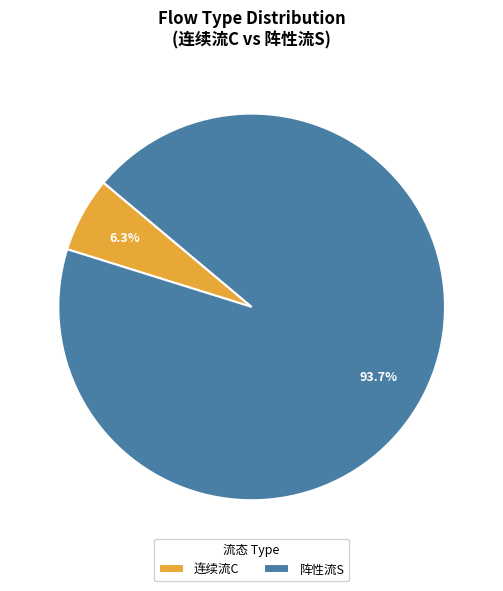

Which has a higher value, 连续流C or 阵性流S?

阵性流S